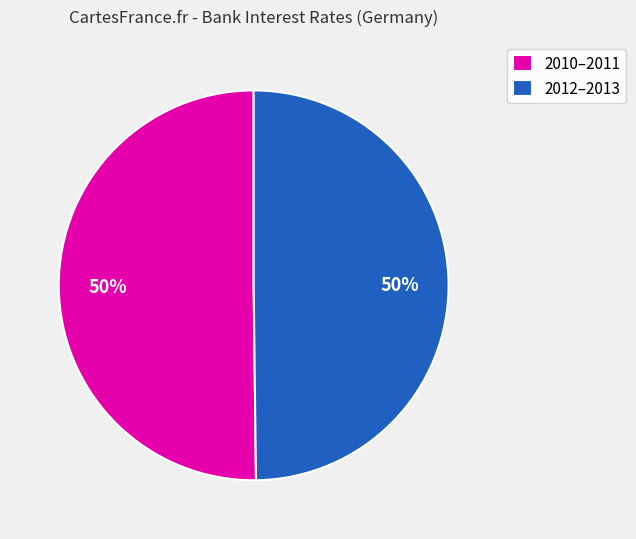

Do 2012–2013 and 2010–2011 together represent more than half of the pie?

Yes